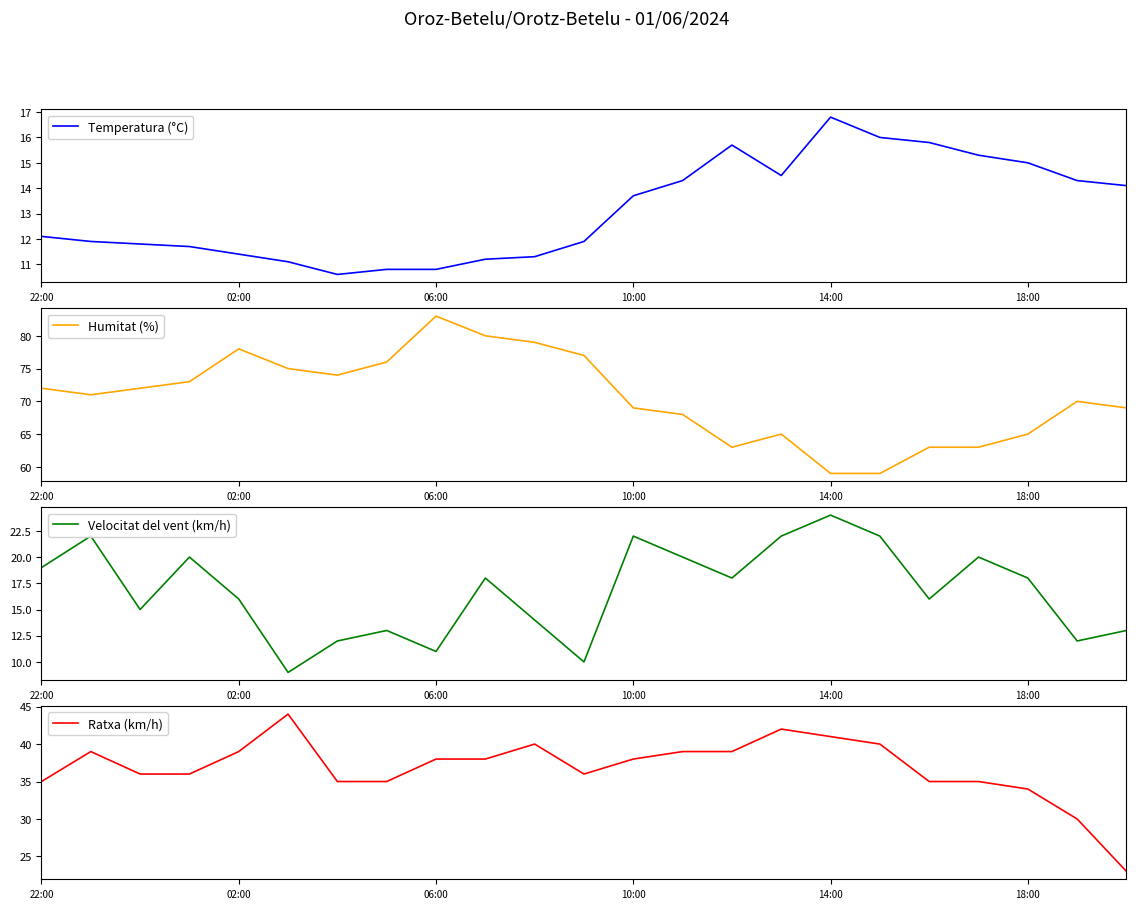

At how many categories does at least one series exceed 30?

23